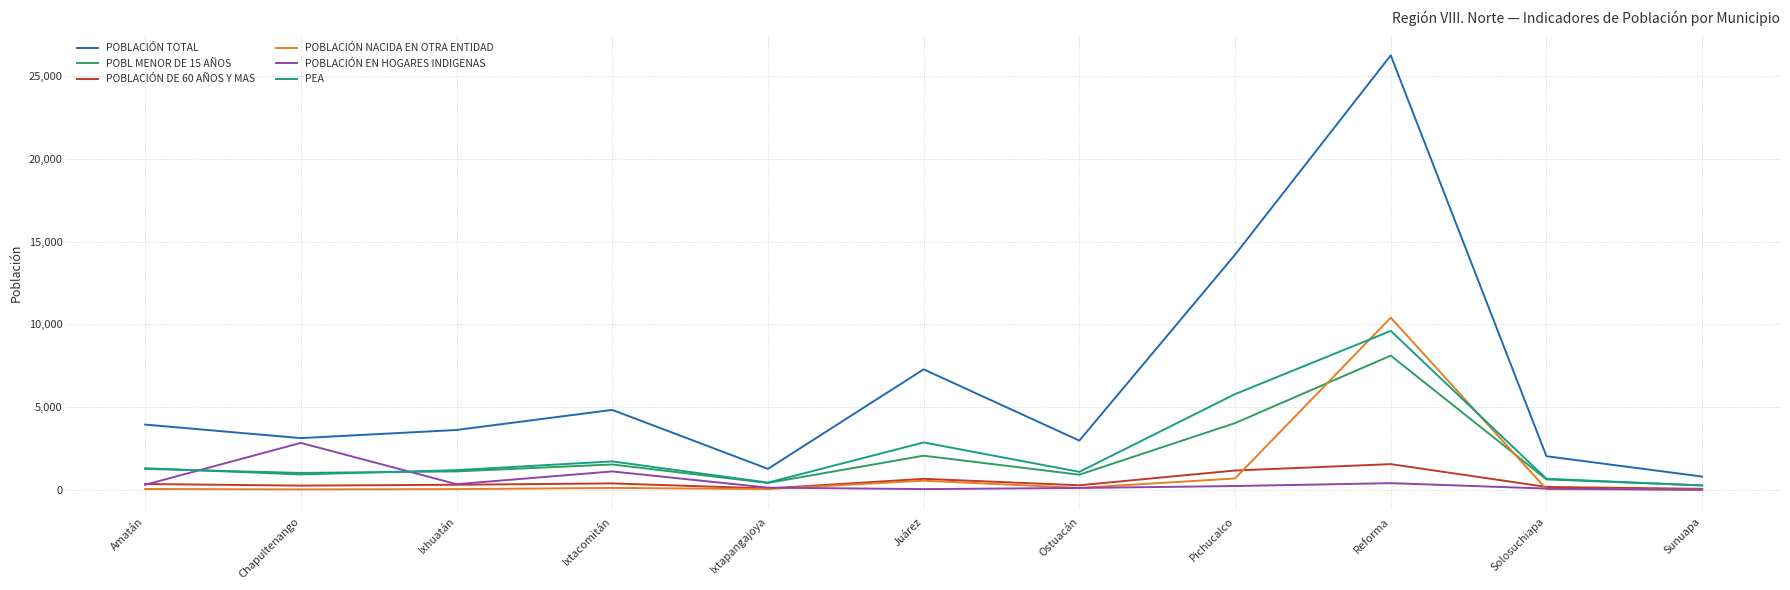

True or false: PEA has more than 1 points higher than both neighbors.

True